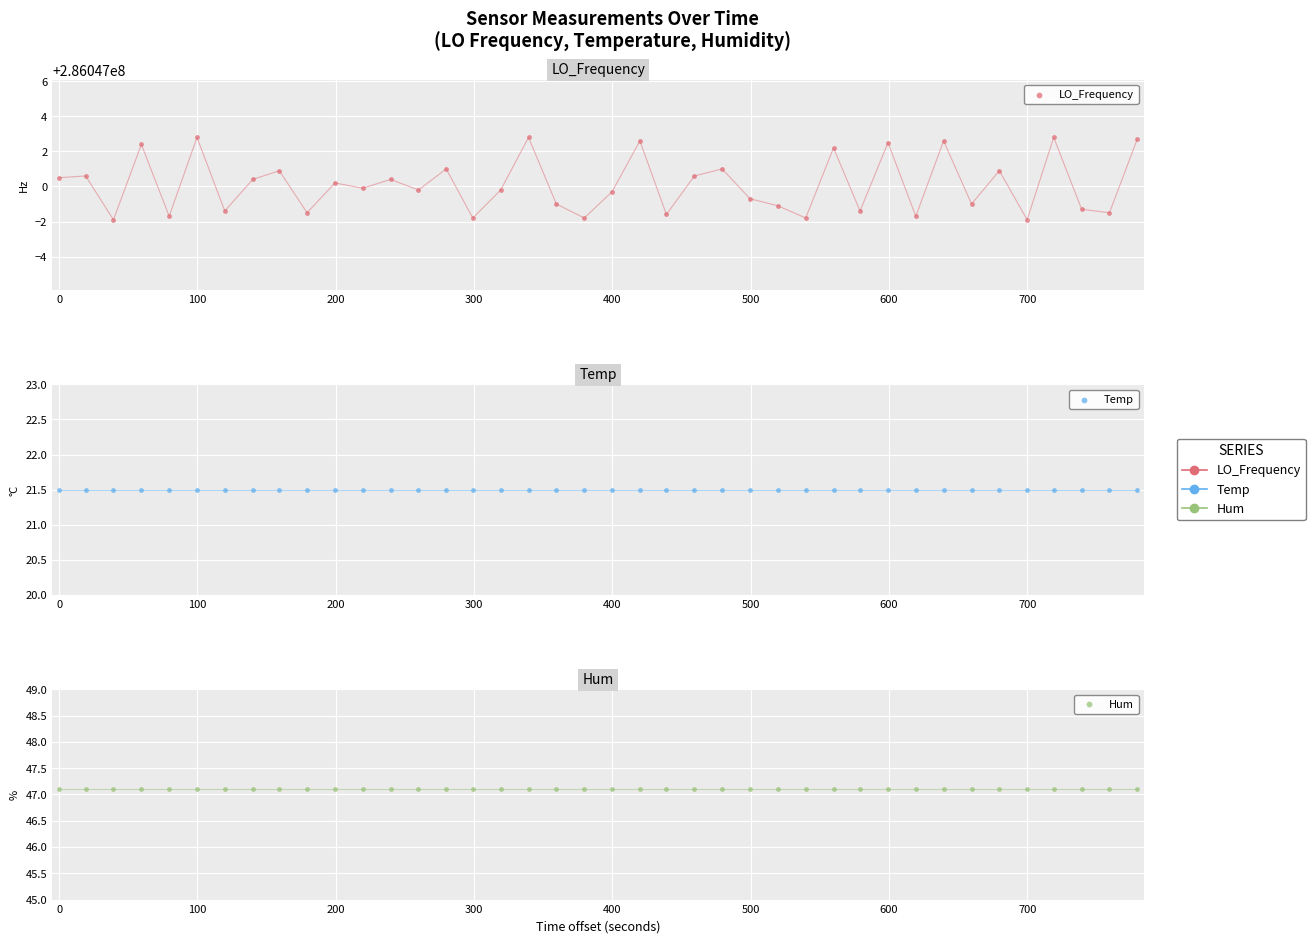

Which series has the largest total across all categories?

LO_Frequency